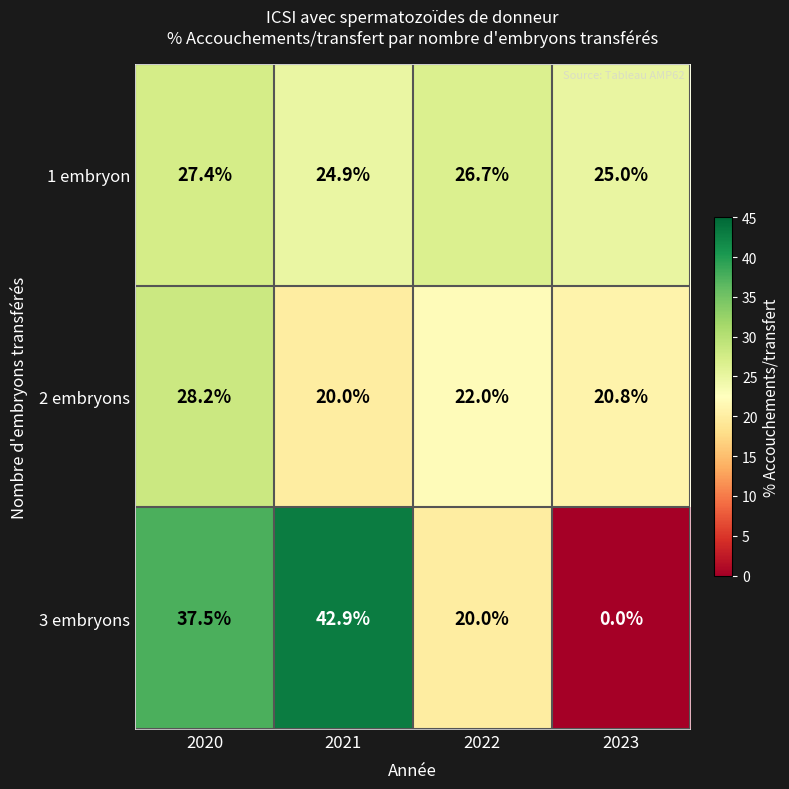

What is the maximum value for 1 embryon?

27.4